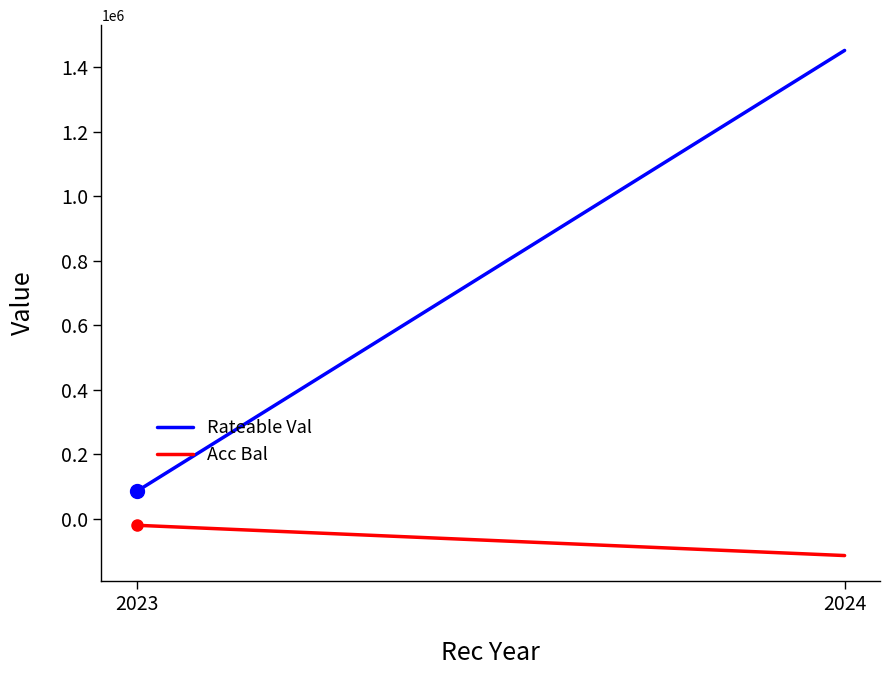

At how many categories does at least one series exceed 159579?

1